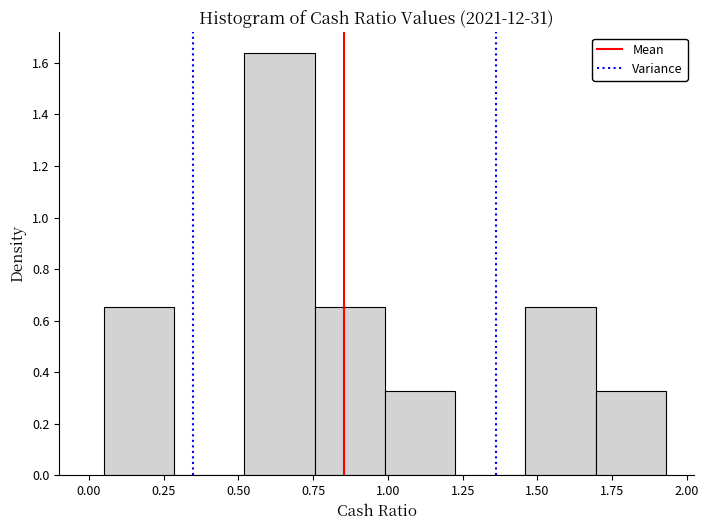

Reading left to right, list every bar in this chart as the range it spans on the x-axis followed by its height. Neither the bar edges nor the heights are printed on the chart, so give them approximately, as read against the axes.

0.050 to 0.285: 0.66
0.285 to 0.520: 0
0.520 to 0.755: 1.64
0.755 to 0.990: 0.66
0.990 to 1.225: 0.32
1.225 to 1.460: 0
1.460 to 1.695: 0.66
1.695 to 1.930: 0.32